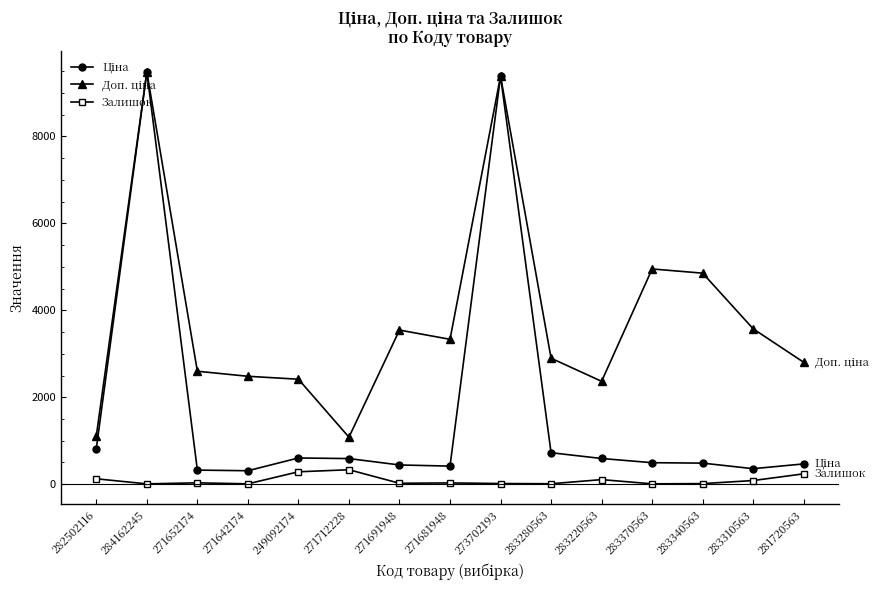

What is the greatest value displayed?

9480.1